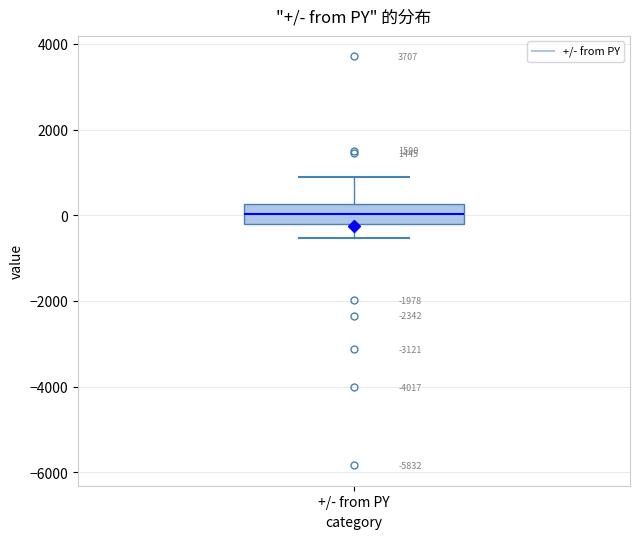

Transcribe this box plot: give where the median line is, the range the box spans, and where the two whiskers end, as read against the y-axis. The values are not printed on the chart, so give them approximately, as read against the axis.

median 0, box -200 to 200, whiskers -600 to 1000